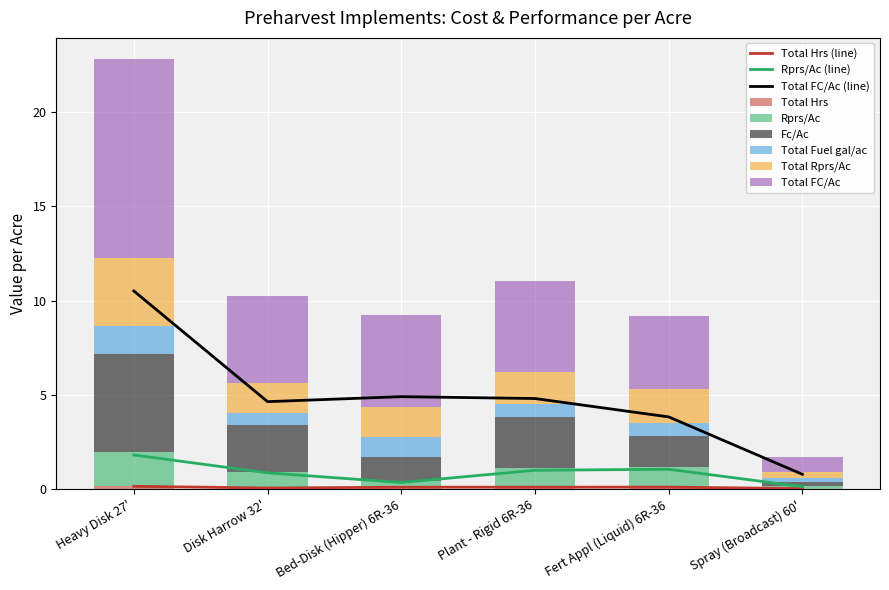

List the series in order of their peak value, lowest first.

Total Hrs, Total Fuel gal/ac, Rprs/Ac, Total Rprs/Ac, Fc/Ac, Total FC/Ac